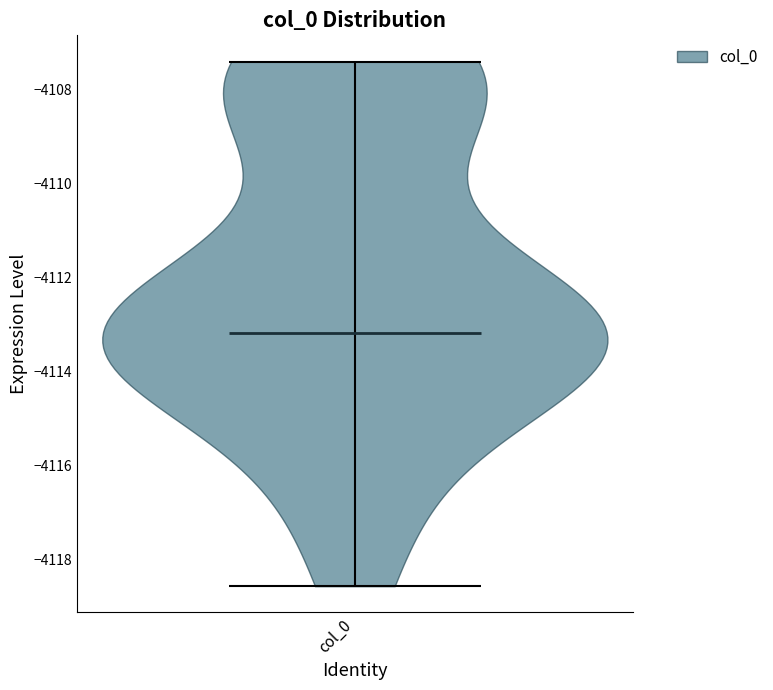

Read this violin plot against the y-axis: where its median line is, and the lowest and highest points the violin reaches. The values are not printed on the chart, so give them approximately, as read against the axis.

median line -4113.2, lowest point -4118.6, highest point -4107.4